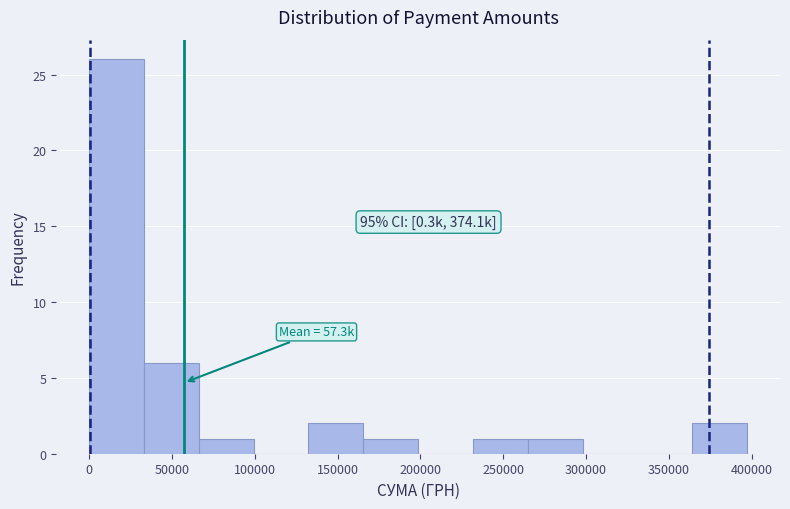

Over which range of the x-axis is the bar tallest?

0 to 35000